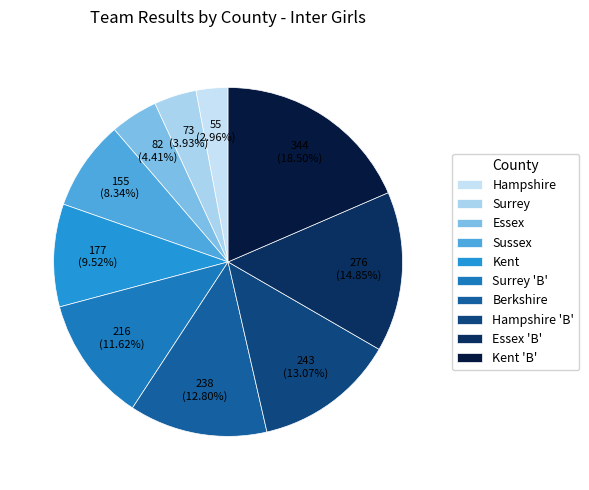

Is there a majority slice in this chart?

No